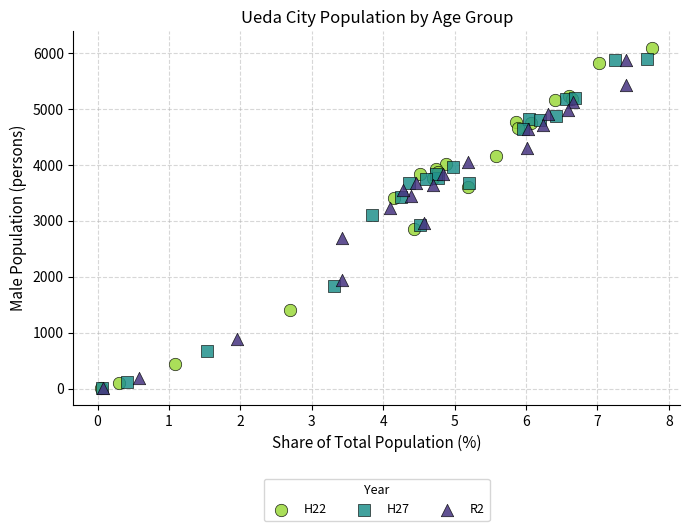

What are all the series names shown in the legend?

H22, H27, R2